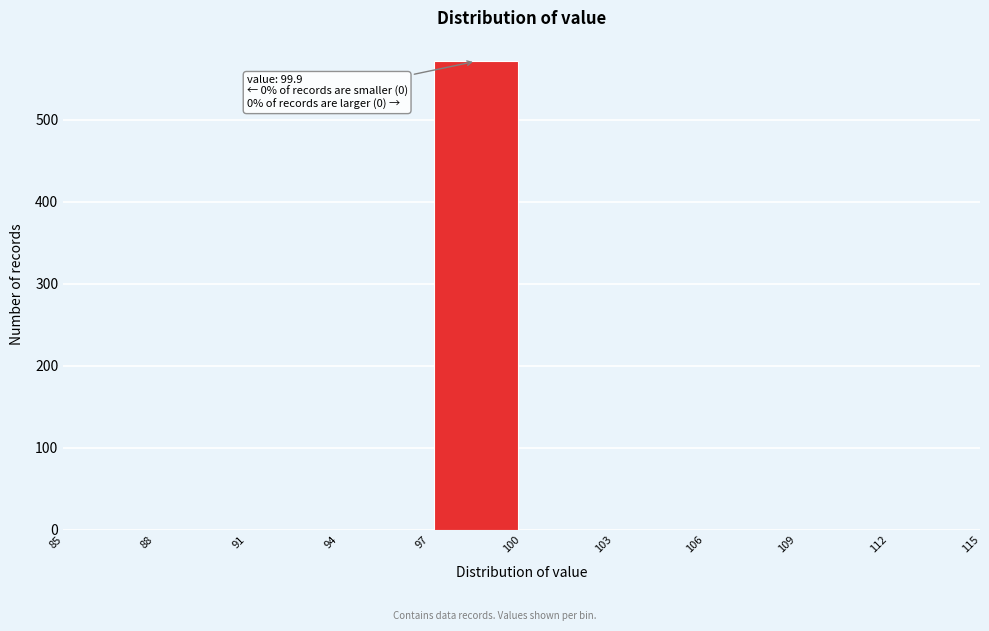

Over which range of the x-axis is the bar tallest?

97 to 100